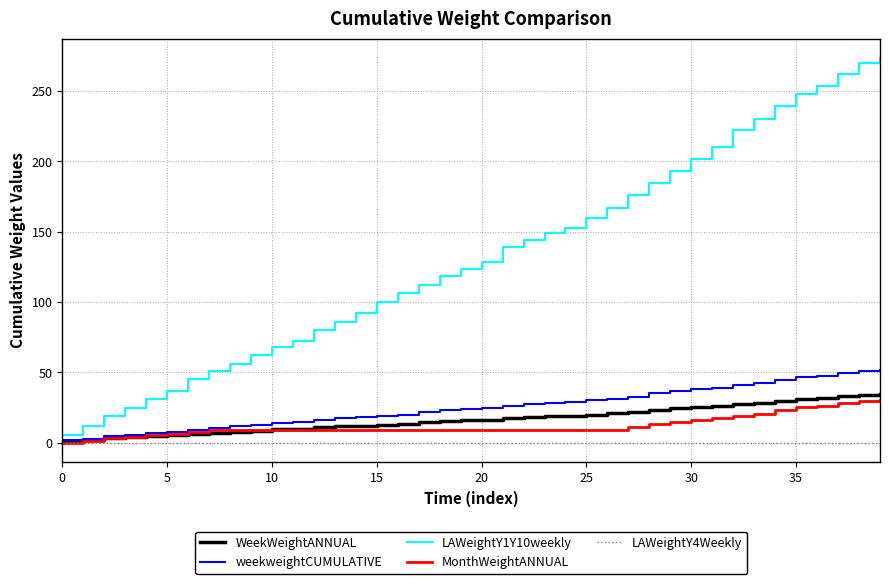

What is the maximum value for weekweightCUMULATIVE?

51.7